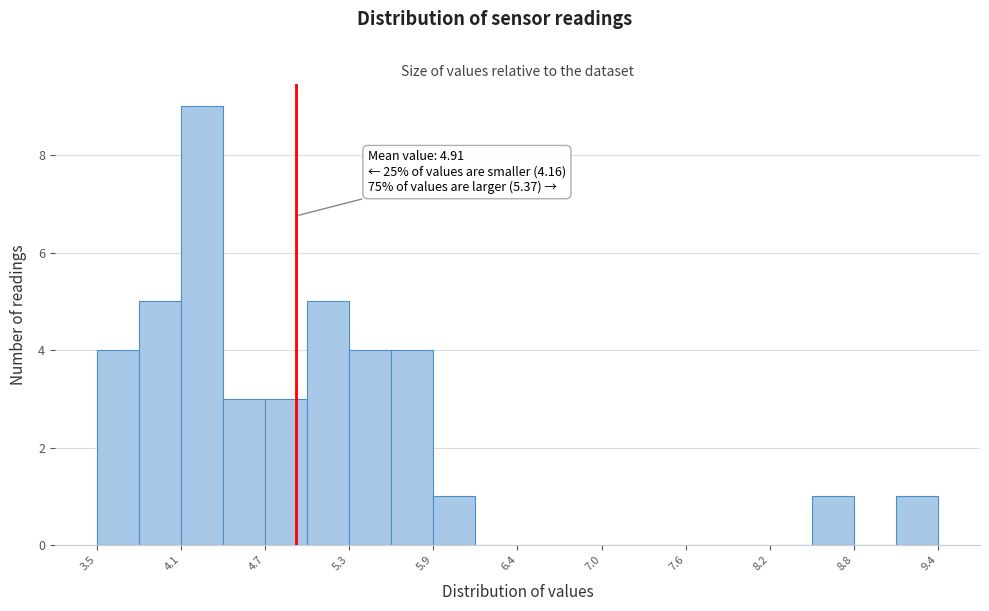

Read against the x-axis, roughly where is the centre of the tallest bar?

4.3